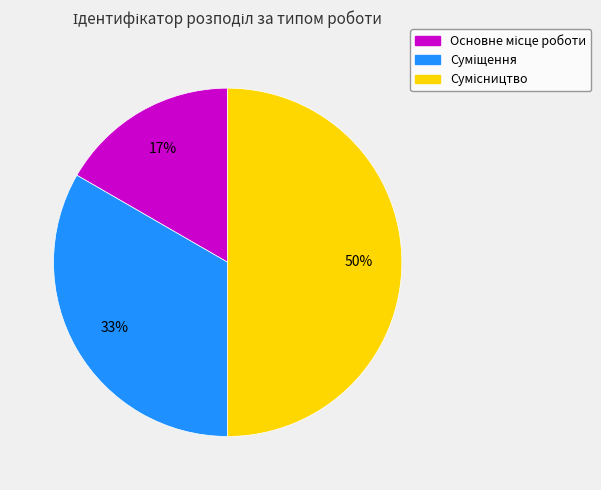

To the nearest percent, what is the difference between the largest and smallest slice percentages?

33%